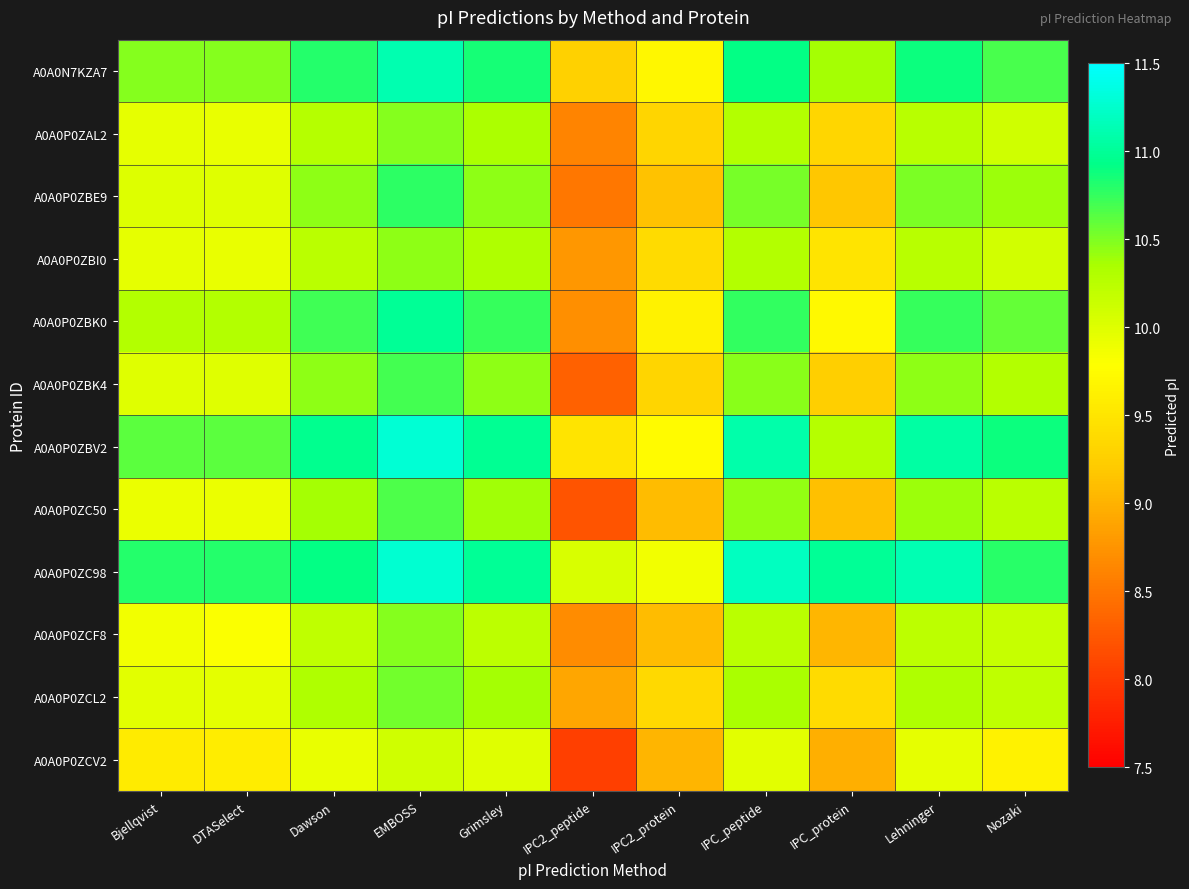

Reading left to right, what are all the values shown in this chart?

A0A0N7KZA7: Bjellqvist=10.5	DTASelect=10.5	Dawson=10.8	EMBOSS=11.1	Grimsley=10.8	IPC2_peptide=9.3	IPC2_protein=9.7	IPC_peptide=10.9	IPC_protein=10.4	Lehninger=10.9	Nozaki=10.7
A0A0P0ZAL2: Bjellqvist=9.9	DTASelect=9.9	Dawson=10.3	EMBOSS=10.5	Grimsley=10.3	IPC2_peptide=8.6	IPC2_protein=9.3	IPC_peptide=10.3	IPC_protein=9.3	Lehninger=10.3	Nozaki=10.1
A0A0P0ZBE9: Bjellqvist=10.0	DTASelect=10.0	Dawson=10.5	EMBOSS=10.8	Grimsley=10.5	IPC2_peptide=8.5	IPC2_protein=9.1	IPC_peptide=10.5	IPC_protein=9.2	Lehninger=10.5	Nozaki=10.4
A0A0P0ZBI0: Bjellqvist=9.9	DTASelect=9.9	Dawson=10.2	EMBOSS=10.5	Grimsley=10.3	IPC2_peptide=8.8	IPC2_protein=9.4	IPC_peptide=10.3	IPC_protein=9.5	Lehninger=10.3	Nozaki=10.1
A0A0P0ZBK0: Bjellqvist=10.3	DTASelect=10.3	Dawson=10.7	EMBOSS=11.0	Grimsley=10.7	IPC2_peptide=8.7	IPC2_protein=9.6	IPC_peptide=10.8	IPC_protein=9.7	Lehninger=10.7	Nozaki=10.6
A0A0P0ZBK4: Bjellqvist=10.0	DTASelect=10.0	Dawson=10.4	EMBOSS=10.7	Grimsley=10.5	IPC2_peptide=8.3	IPC2_protein=9.3	IPC_peptide=10.5	IPC_protein=9.3	Lehninger=10.5	Nozaki=10.3
A0A0P0ZBV2: Bjellqvist=10.6	DTASelect=10.6	Dawson=11.0	EMBOSS=11.3	Grimsley=11.0	IPC2_peptide=9.5	IPC2_protein=9.7	IPC_peptide=11.1	IPC_protein=10.3	Lehninger=11.1	Nozaki=10.9
A0A0P0ZC50: Bjellqvist=9.9	DTASelect=9.9	Dawson=10.4	EMBOSS=10.7	Grimsley=10.4	IPC2_peptide=8.2	IPC2_protein=9.1	IPC_peptide=10.4	IPC_protein=9.1	Lehninger=10.4	Nozaki=10.2
A0A0P0ZC98: Bjellqvist=10.8	DTASelect=10.8	Dawson=10.9	EMBOSS=11.3	Grimsley=11.0	IPC2_peptide=10.0	IPC2_protein=9.9	IPC_peptide=11.2	IPC_protein=11.0	Lehninger=11.1	Nozaki=10.8
A0A0P0ZCF8: Bjellqvist=9.9	DTASelect=9.8	Dawson=10.2	EMBOSS=10.5	Grimsley=10.2	IPC2_peptide=8.7	IPC2_protein=9.1	IPC_peptide=10.2	IPC_protein=9.0	Lehninger=10.2	Nozaki=10.2
A0A0P0ZCL2: Bjellqvist=10.0	DTASelect=10.0	Dawson=10.3	EMBOSS=10.5	Grimsley=10.4	IPC2_peptide=8.9	IPC2_protein=9.4	IPC_peptide=10.3	IPC_protein=9.4	Lehninger=10.3	Nozaki=10.2
A0A0P0ZCV2: Bjellqvist=9.6	DTASelect=9.6	Dawson=9.9	EMBOSS=10.1	Grimsley=10.0	IPC2_peptide=8.0	IPC2_protein=9.0	IPC_peptide=10.0	IPC_protein=9.0	Lehninger=9.9	Nozaki=9.6